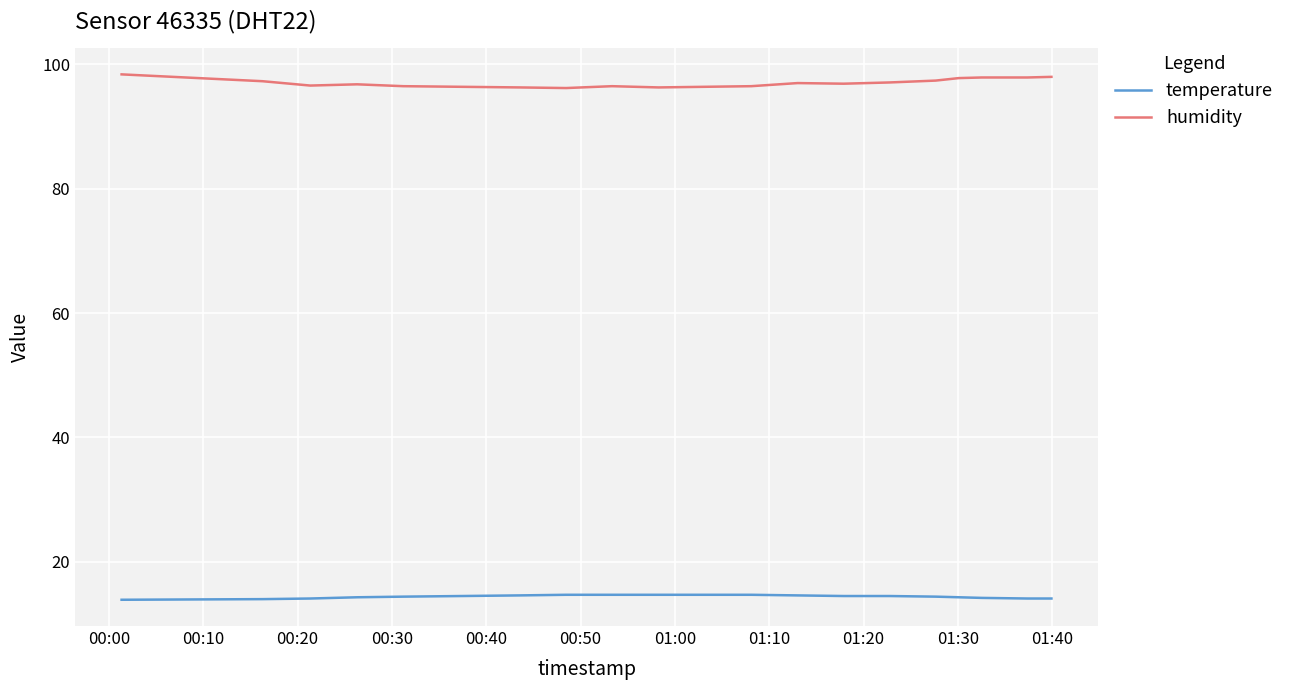

Which series has the largest total across all categories?

humidity